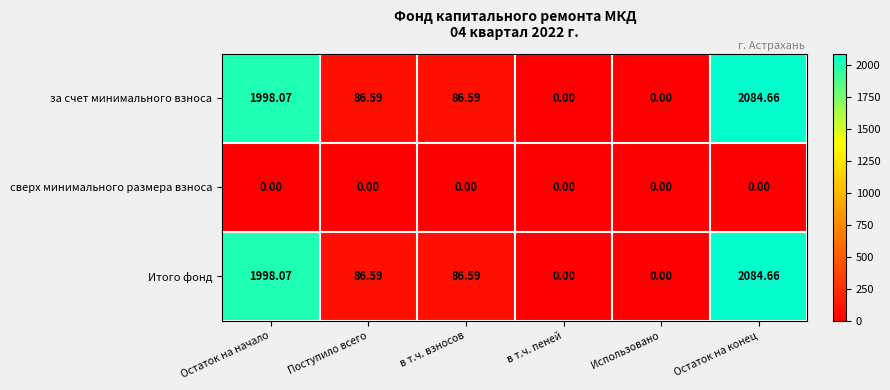

Which label corresponds to the largest value in the chart?

Остаток на конец